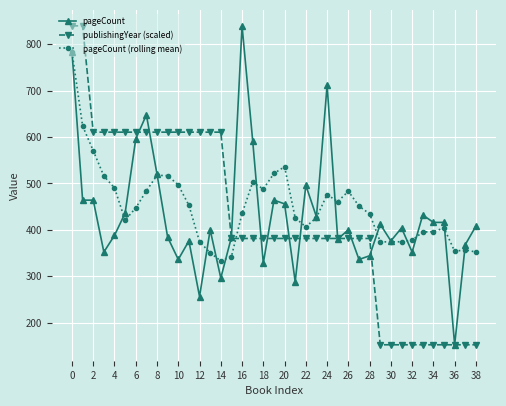

What is the value of the publishingYear (scaled) point at the 1st from the left?

840.0